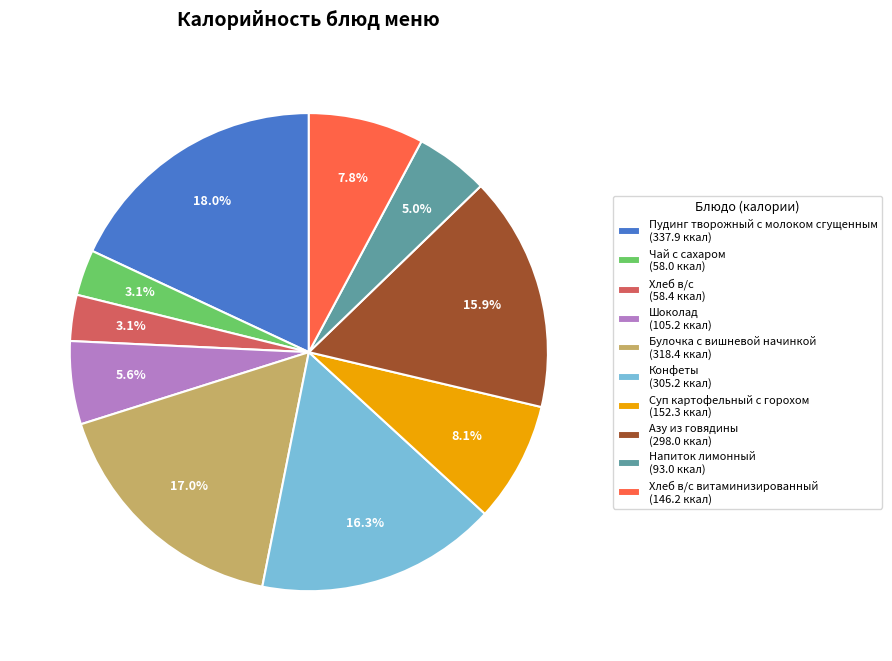

Combined, what portion of the pie is Булочка с вишневой начинкой (318.4 ккал) and Хлеб в/с витаминизированный (146.2 ккал)?

24.8%